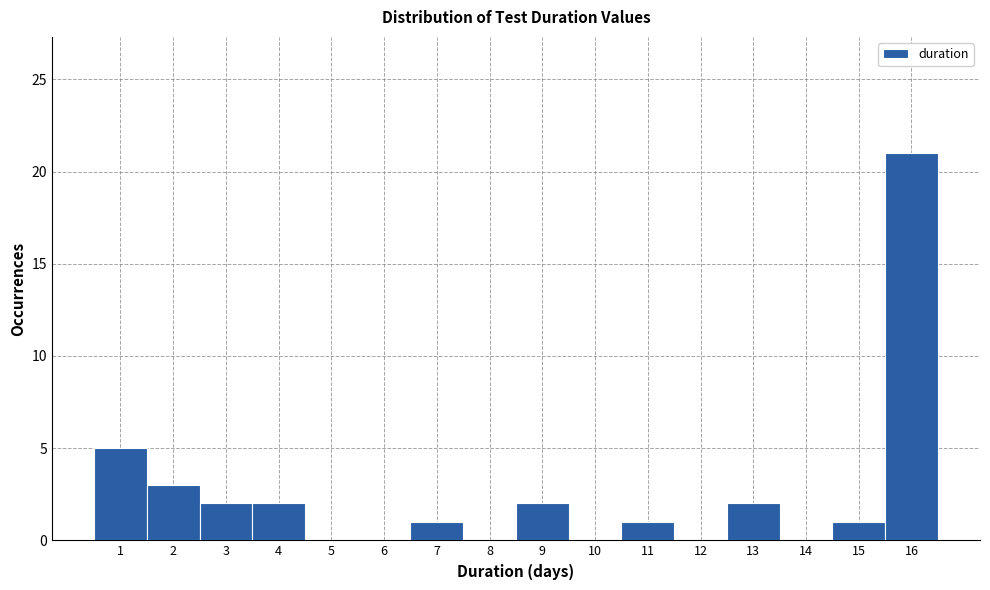

Reading right to left, transcribe all the data shown in this chart.

16=21	15=1	14=0	13=2	12=0	11=1	10=0	9=2	8=0	7=1	6=0	5=0	4=2	3=2	2=3	1=5